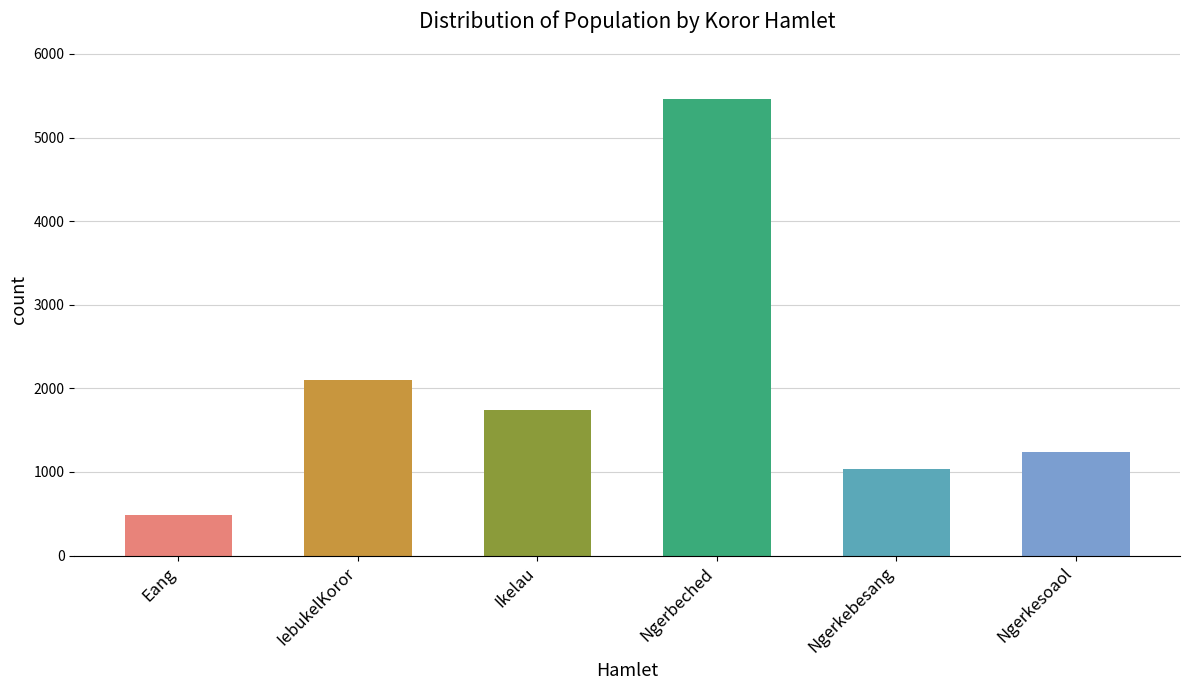

Between Ngerkesoaol and Ngerbeched, which is larger?

Ngerbeched